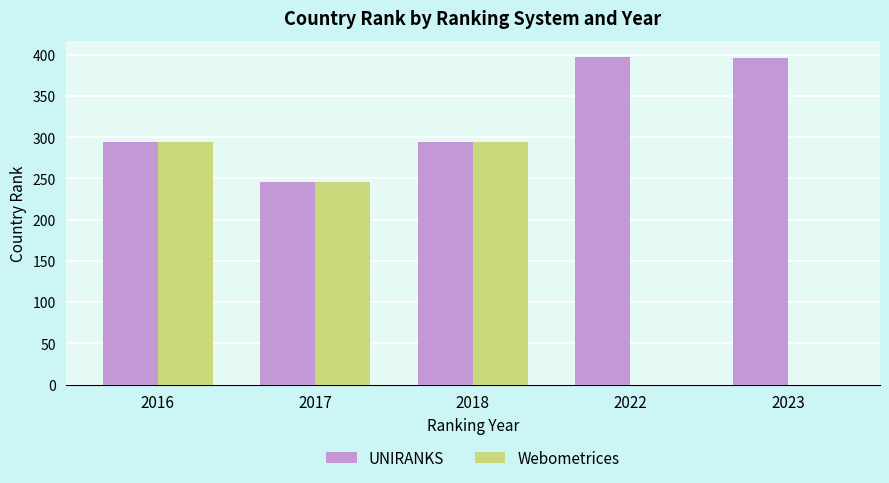

Count the number of data series in this chart.

2